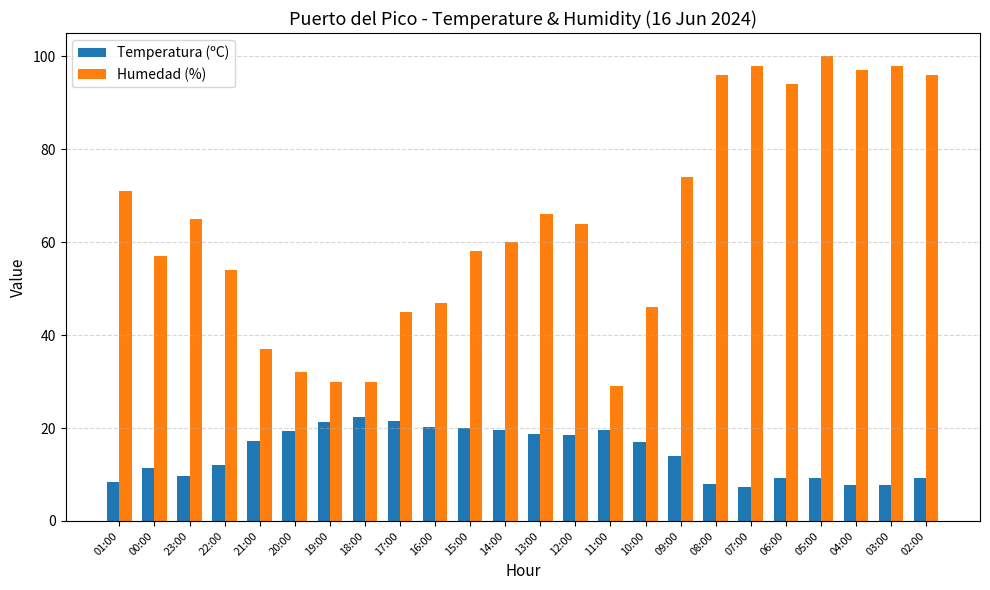

What is the minimum value for Humedad (%)?

29.0